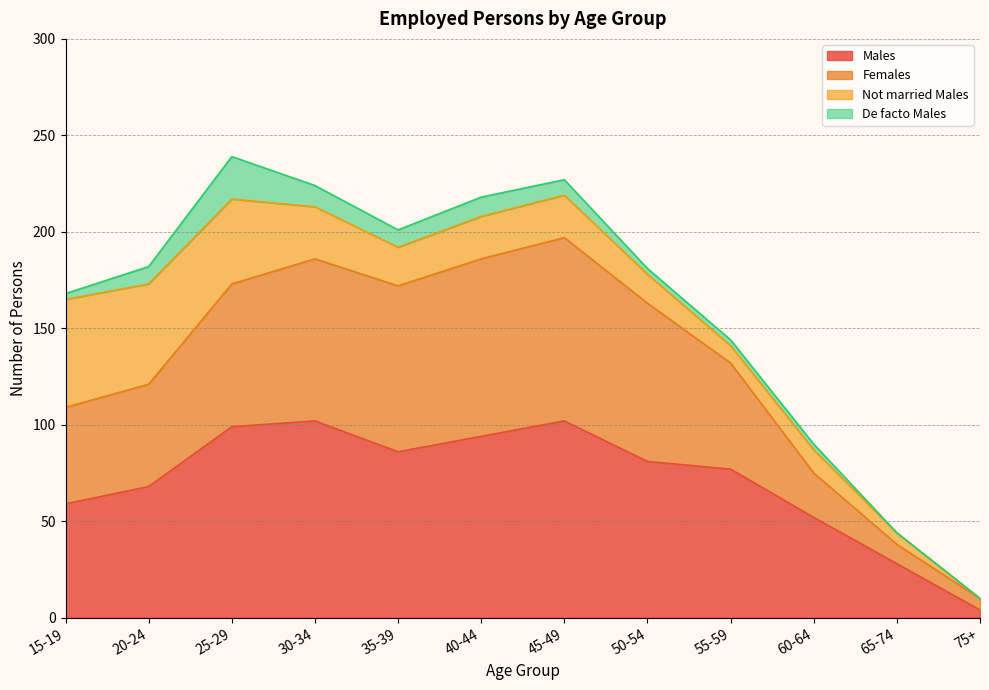

Does the chart display data point markers on the line(s)?

No